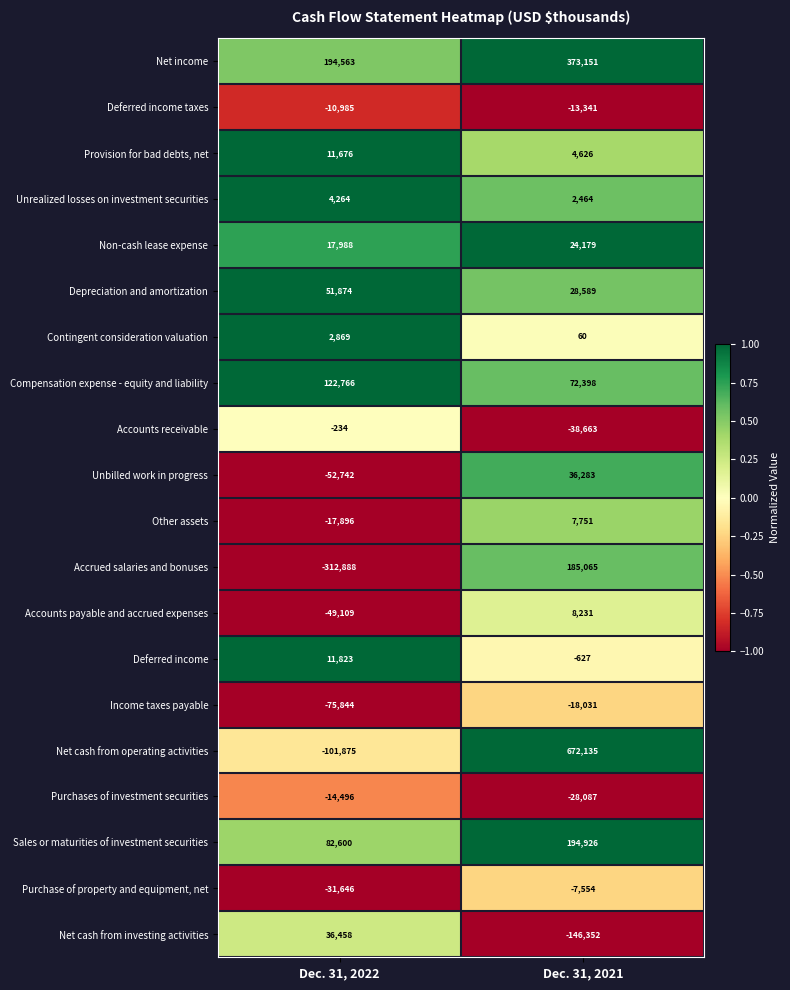

At Dec. 31, 2022, list the series in order from largest to smallest.

Net income, Compensation expense - equity and liability, Sales or maturities of investment securities, Depreciation and amortization, Net cash from investing activities, Non-cash lease expense, Deferred income, Provision for bad debts, net, Unrealized losses on investment securities, Contingent consideration valuation, Accounts receivable, Deferred income taxes, Purchases of investment securities, Other assets, Purchase of property and equipment, net, Accounts payable and accrued expenses, Unbilled work in progress, Income taxes payable, Net cash from operating activities, Accrued salaries and bonuses